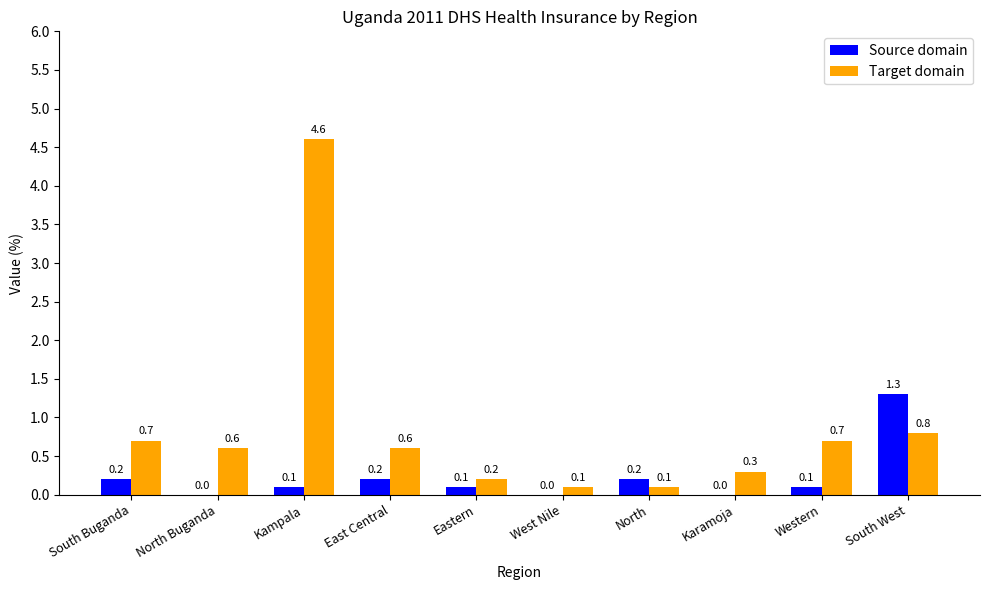

What are all the series names shown in the legend?

Source domain, Target domain